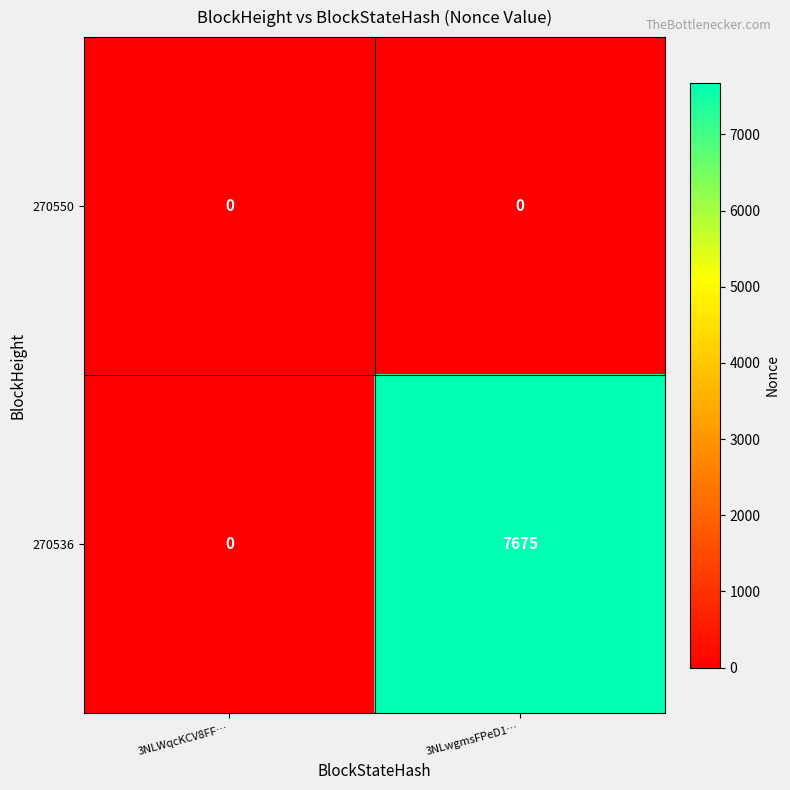

What is the total value across all series at 3NLwgmsFPeD1…?

7675